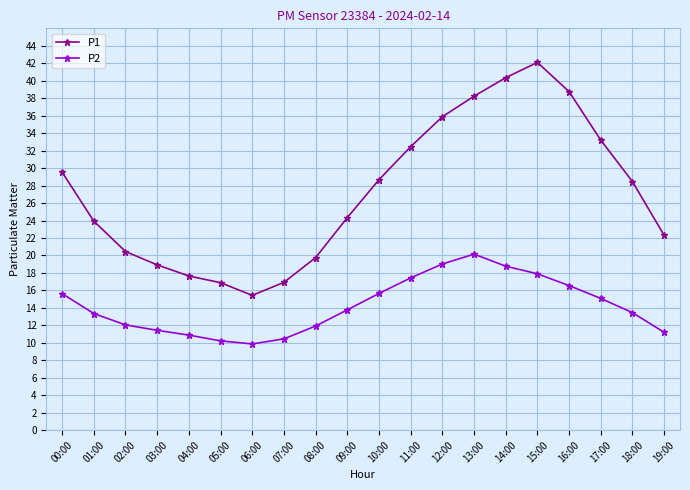

True or false: P1 and P2 intersect in this chart.

False